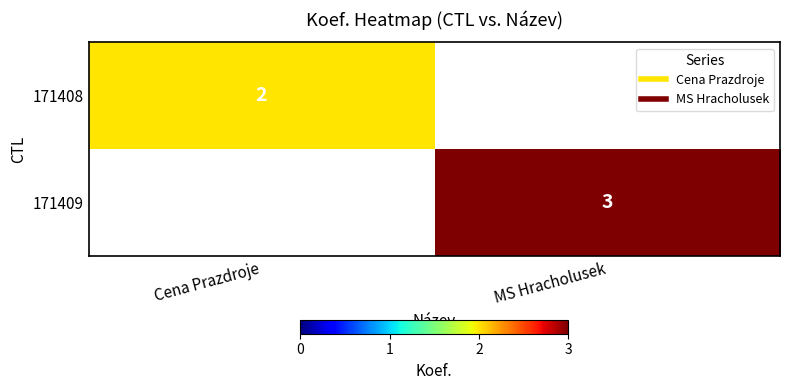

True or false: 171409 has a value of 0 at Cena Prazdroje.

True